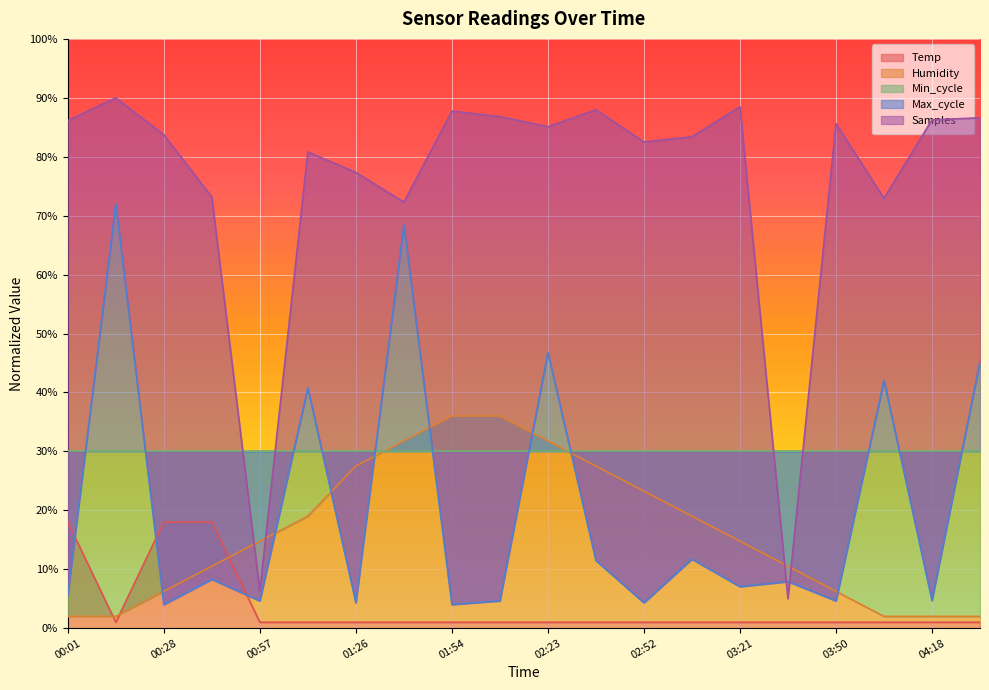

What is the label of the 16th point from the right?

00:57